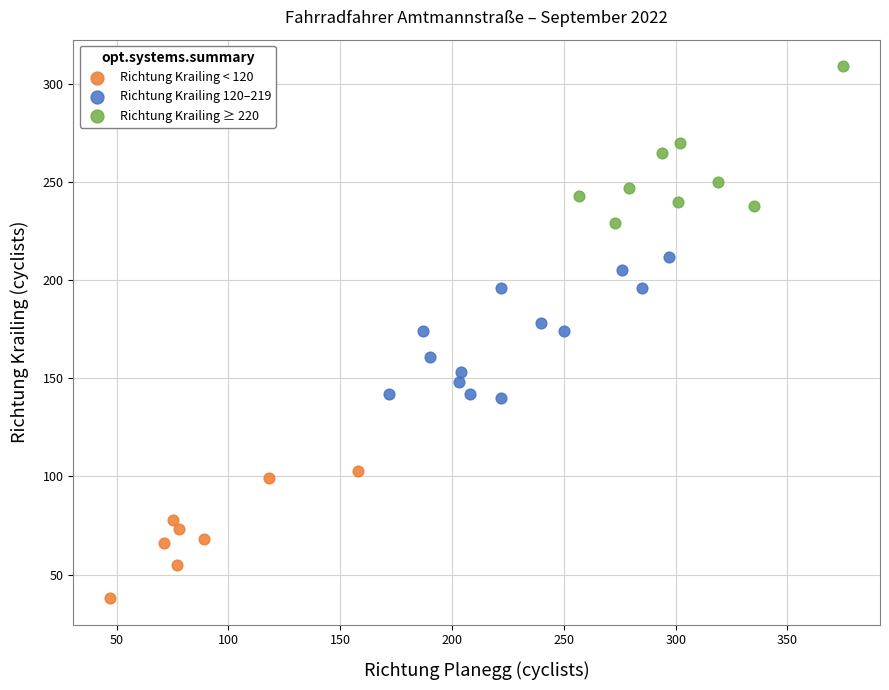

Which series contains the lowest Y value?

Richtung Krailing < 120